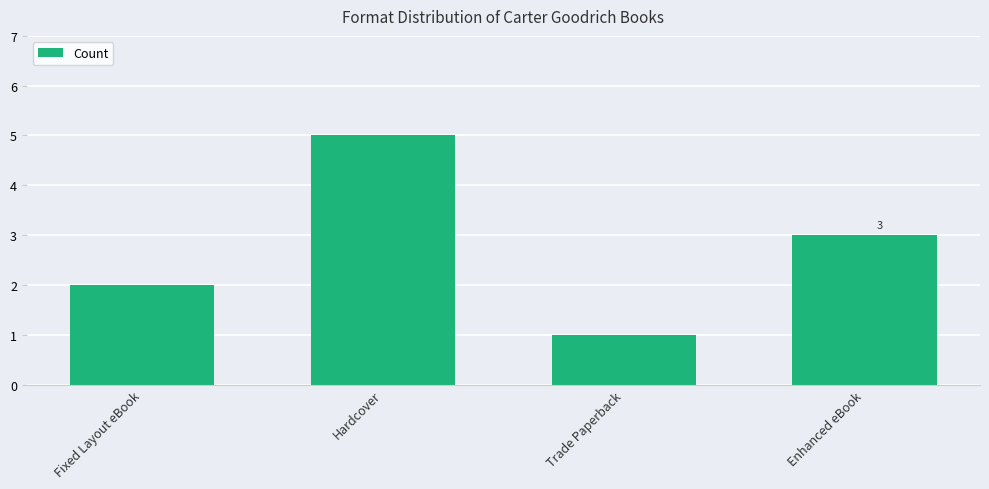

What is the label of the 2nd bar from the left?

Hardcover